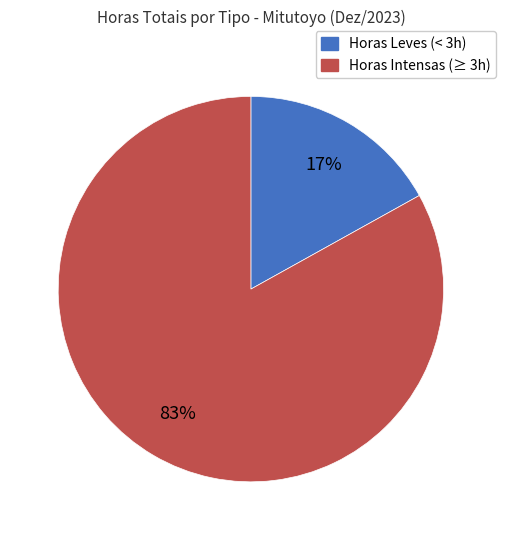

Is there a majority slice in this chart?

Yes